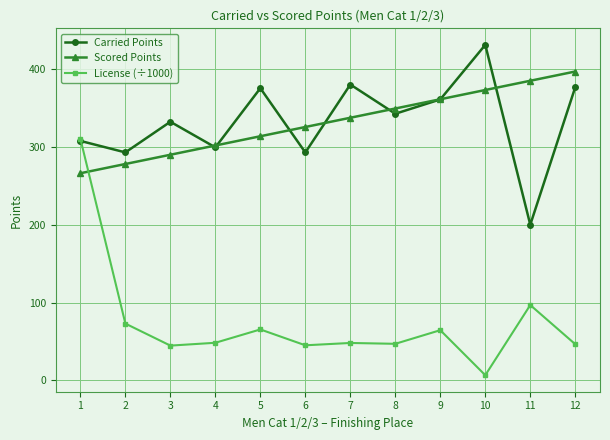

At which label is License (÷1000) closest to 158?

11